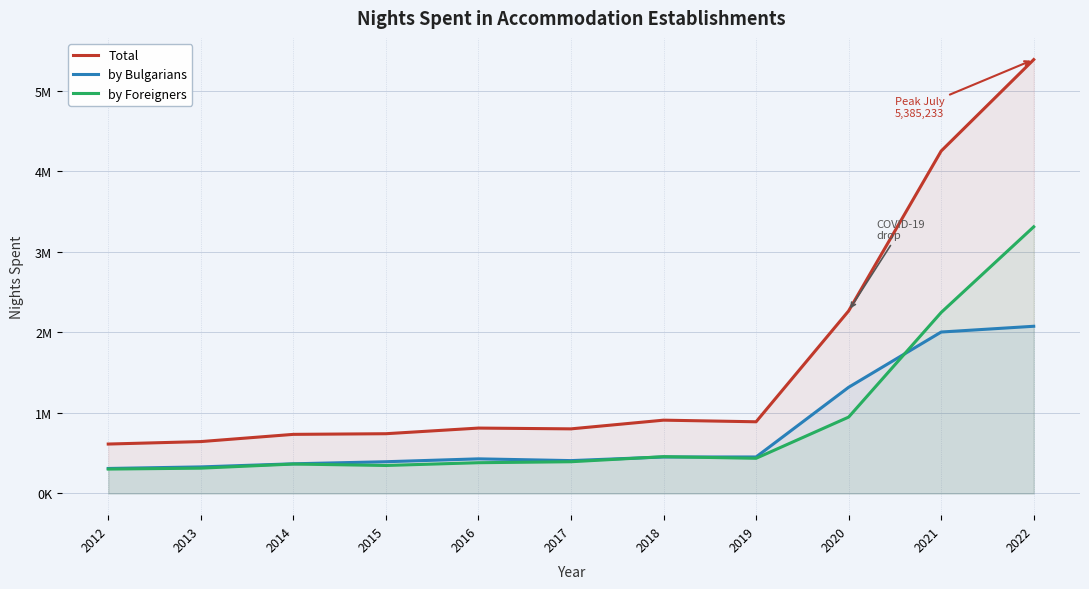

What are all the series names shown in the legend?

Total, by Bulgarians, by Foreigners